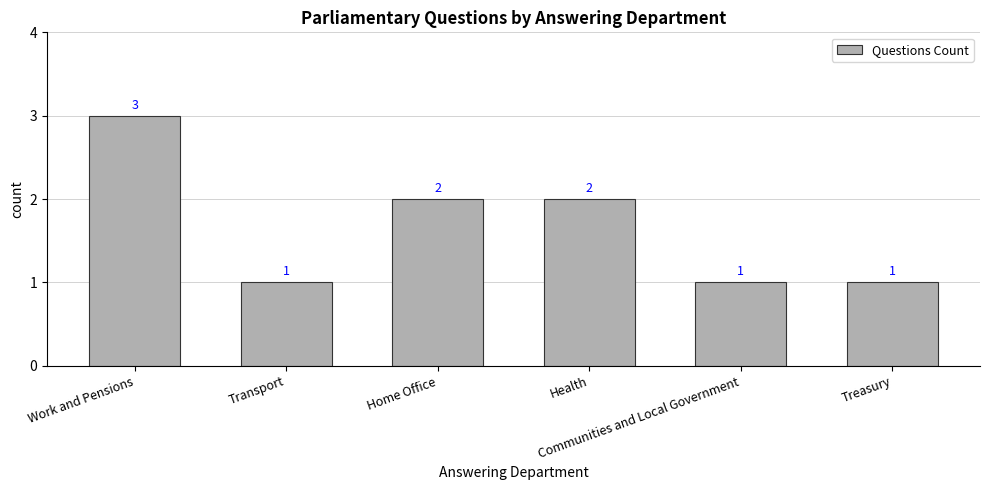

Reading right to left, list all the values displayed in this chart.

Treasury=1	Communities and Local Government=1	Health=2	Home Office=2	Transport=1	Work and Pensions=3